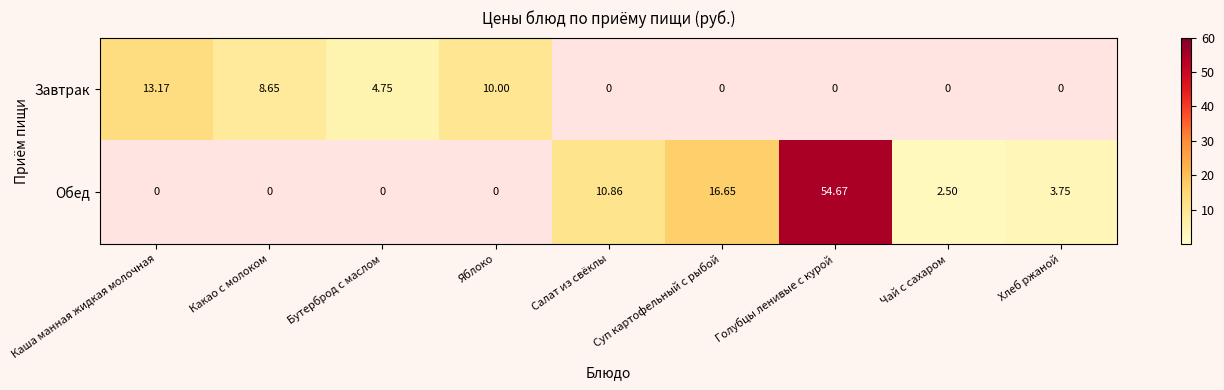

At which category is the sum across all series the highest?

Голубцы ленивые с курой